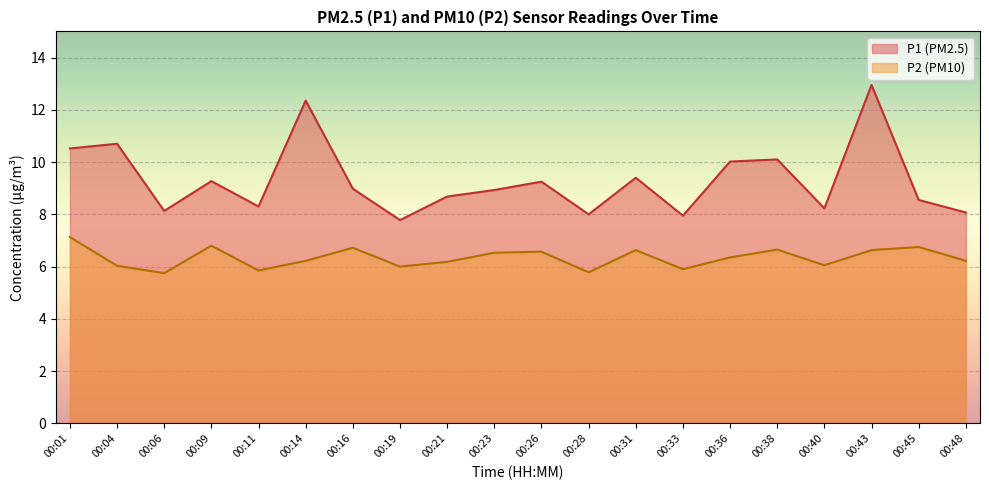

What is the value of the P1 point at the 14th from the left?

8.0